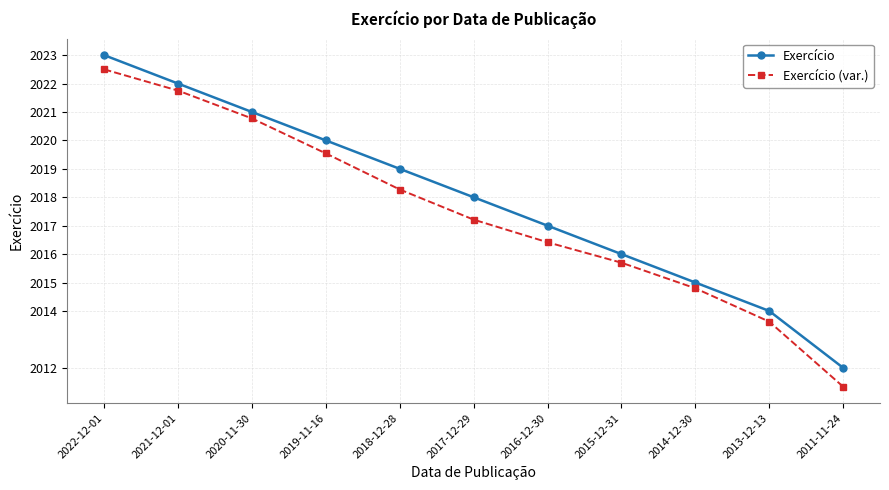

How many lines are shown in the chart?

2